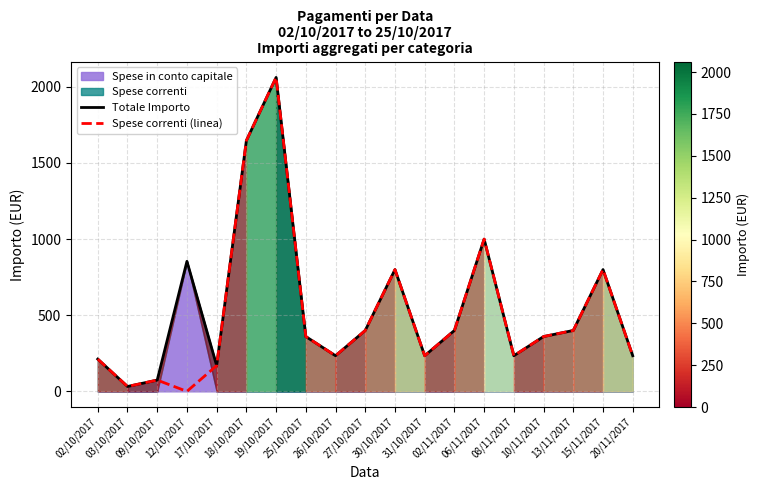

Reading left to right, extract all data points from this chart.

Totale Importo: 02/10/2017=212	03/10/2017=32	09/10/2017=74	12/10/2017=854	17/10/2017=169	18/10/2017=1647	19/10/2017=2062	25/10/2017=360	26/10/2017=234	27/10/2017=400	30/10/2017=800	31/10/2017=234	02/11/2017=400	06/11/2017=1000	08/11/2017=234	10/11/2017=360	13/11/2017=400	15/11/2017=800	20/11/2017=234
Spese correnti (linea): 02/10/2017=212	03/10/2017=32	09/10/2017=74	12/10/2017=0	17/10/2017=169	18/10/2017=1647	19/10/2017=2062	25/10/2017=360	26/10/2017=234	27/10/2017=400	30/10/2017=800	31/10/2017=234	02/11/2017=400	06/11/2017=1000	08/11/2017=234	10/11/2017=360	13/11/2017=400	15/11/2017=800	20/11/2017=234